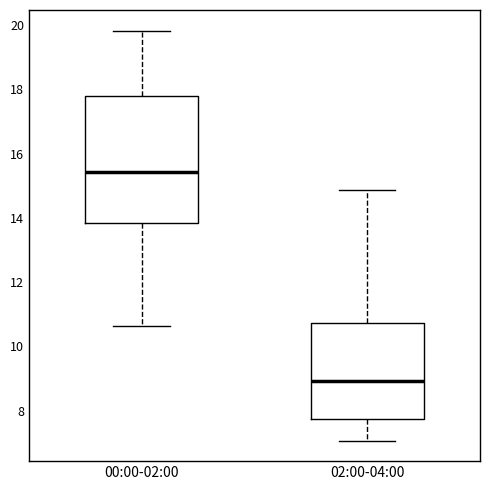

Comparing the boxes themselves (not the whiskers), which one is the tallest?

00:00-02:00